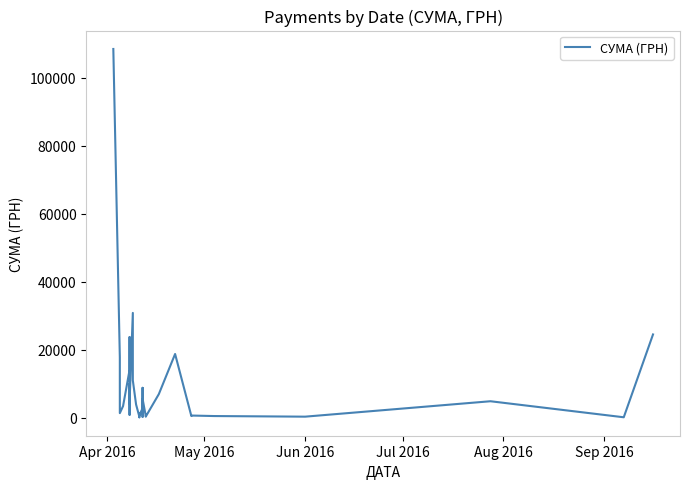

What is the value of the 36th point from the left?

444.3